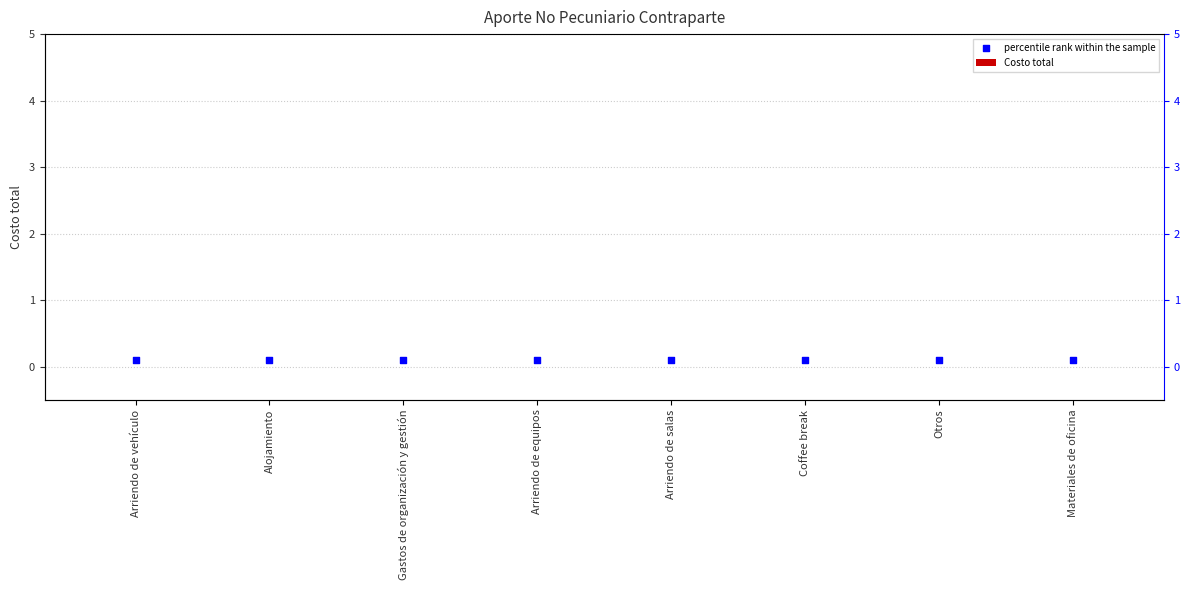

Which series contains the lowest Y value?

Costo total